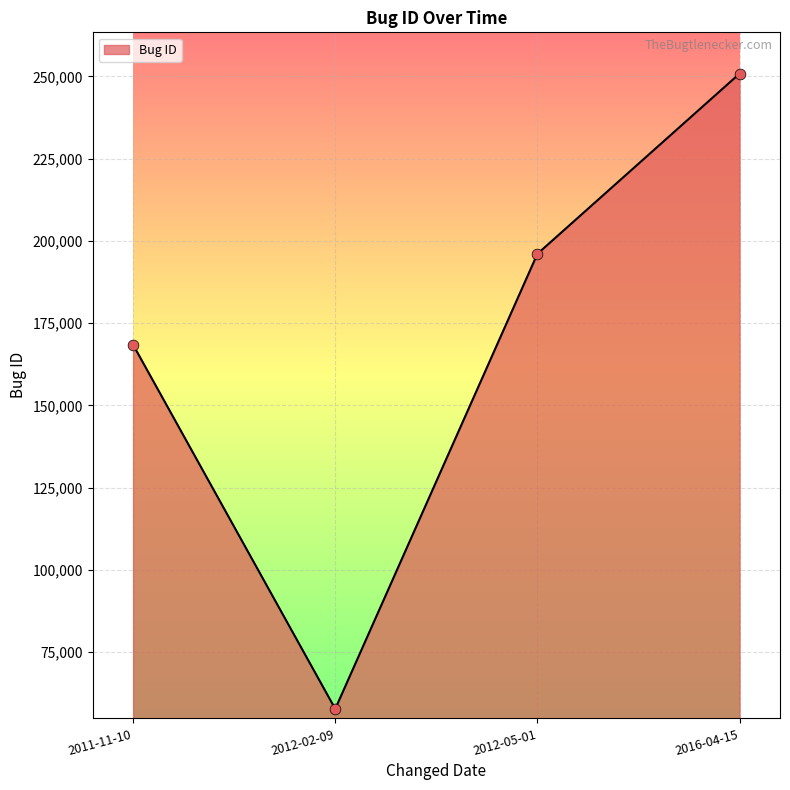

What is the ratio of the value at 2011-11-10 to the value at 2016-04-15?

0.7